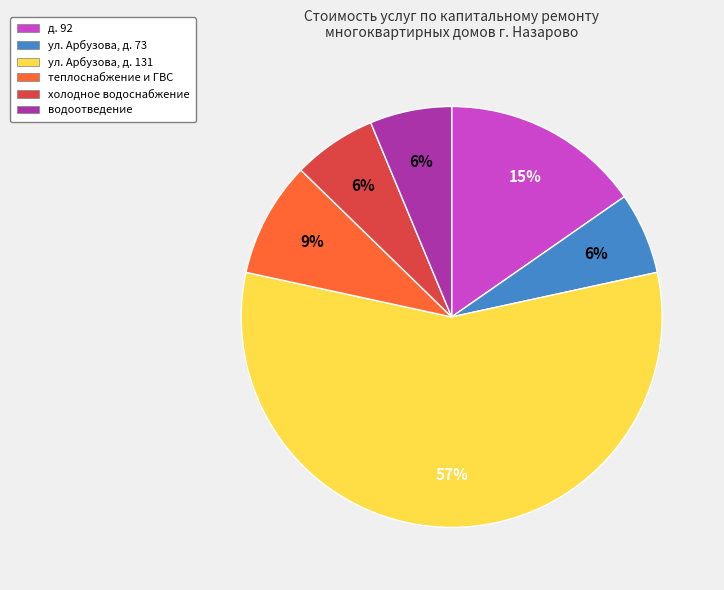

Does any single category account for the majority?

Yes